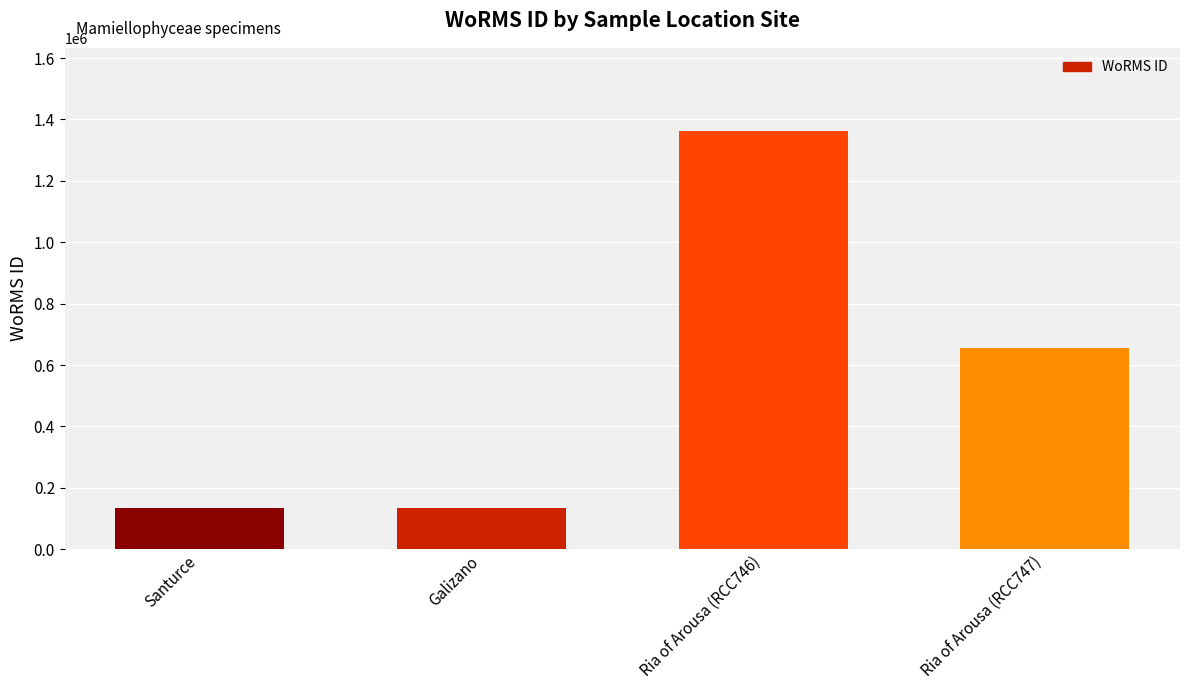

Which label corresponds to the largest value in the chart?

Ria of Arousa (RCC746)